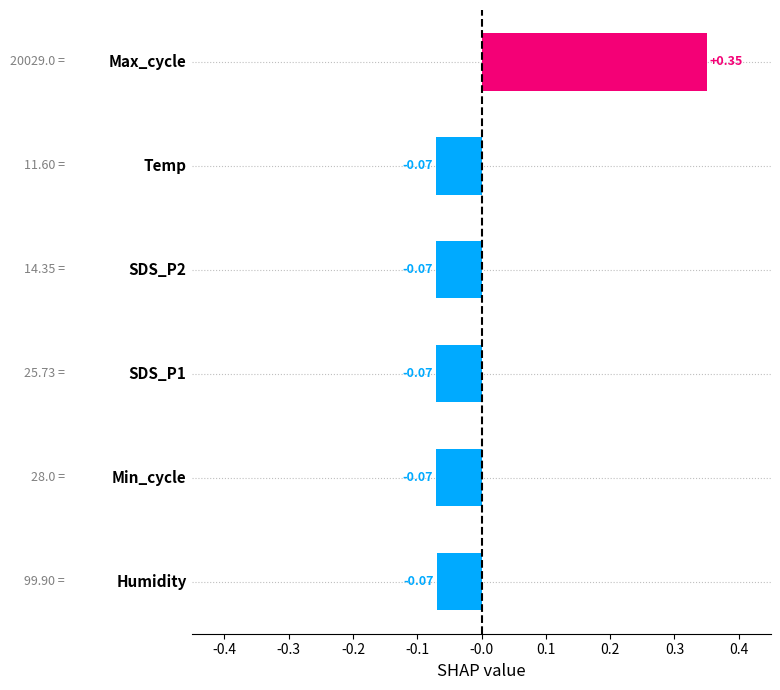

Rank the categories by value from lowest to highest.

Min_cycle, Humidity, Temp, SDS_P2, SDS_P1, Max_cycle